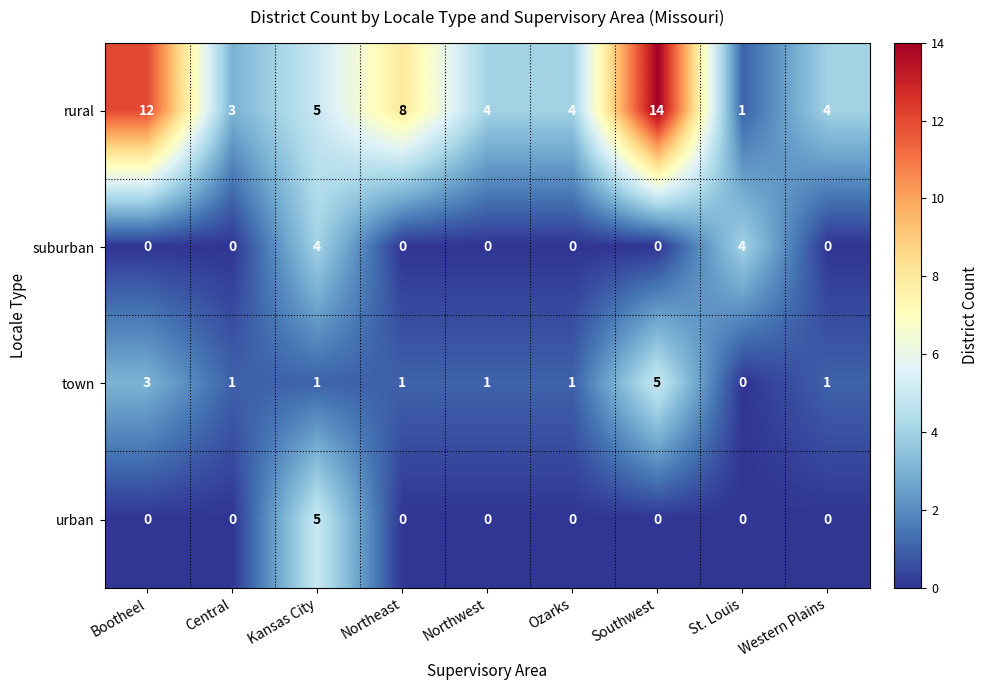

Which series has the largest range (max minus min)?

rural